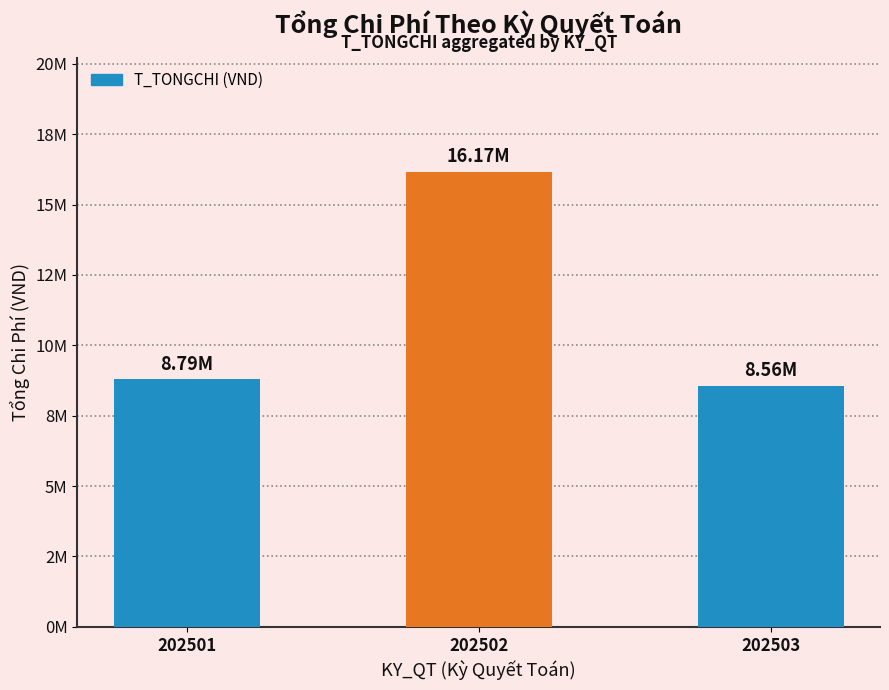

What is the change in value from 202501 to 202502?

+7377932